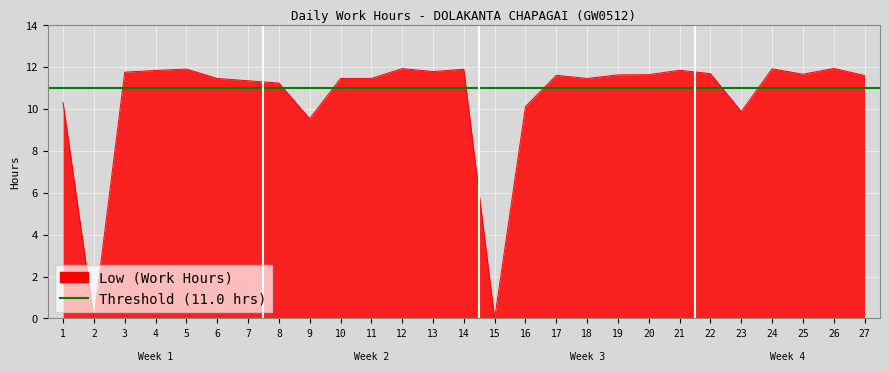

What is the maximum value shown in the chart?

11.9